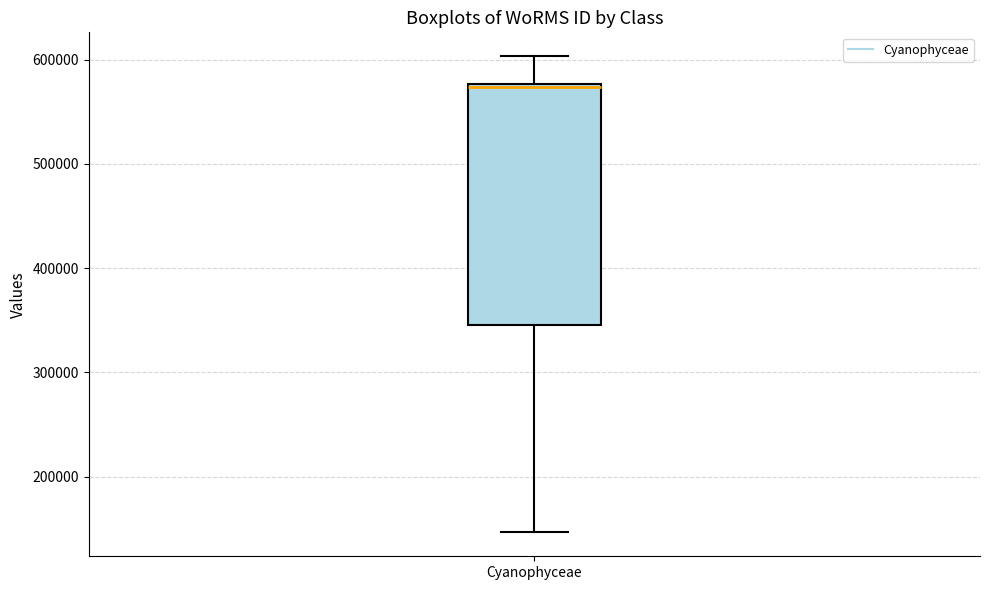

Read this box plot against the y-axis: the position of the median line, the range covered by the box, and the ends of both whiskers. The values are not printed on the chart, so give them approximately, as read against the axis.

median 570000, box 350000 to 580000, whiskers 150000 to 600000